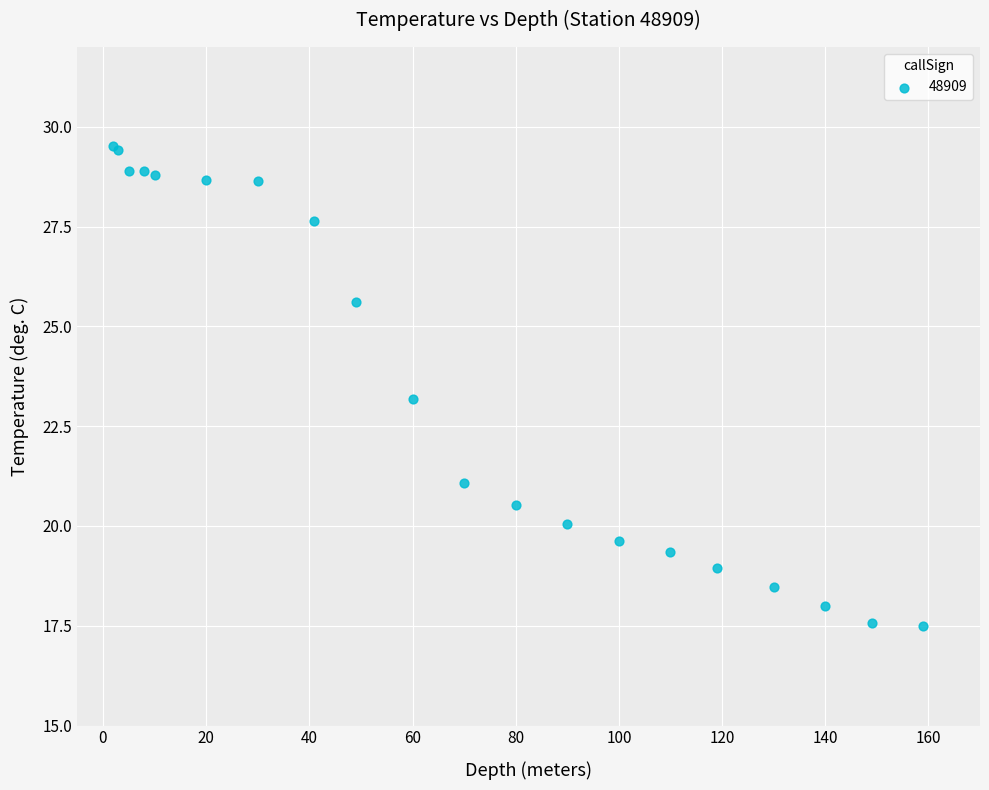

What Y value in the scatter plot is closest to 23?

23.2